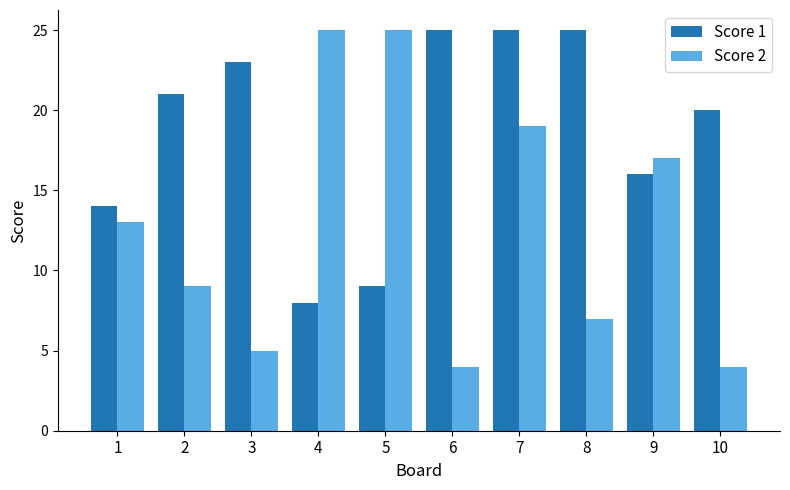

Reading left to right, transcribe all the data shown in this chart.

Score 1: 1=14	2=21	3=23	4=8	5=9	6=25	7=25	8=25	9=16	10=20
Score 2: 1=13	2=9	3=5	4=25	5=25	6=4	7=19	8=7	9=17	10=4